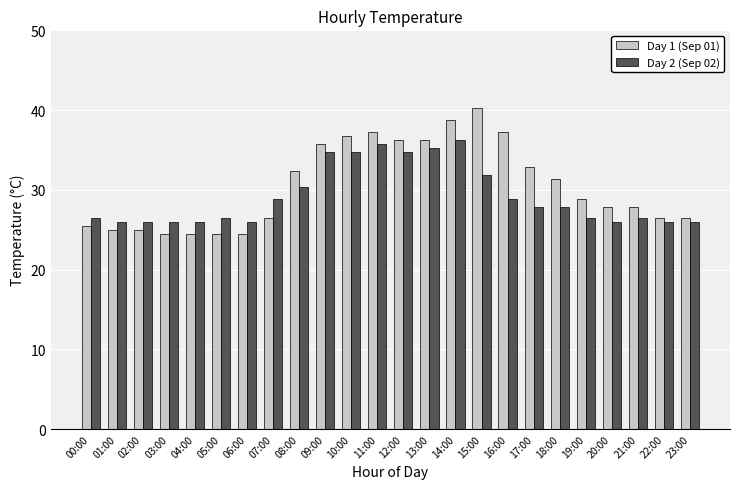

Between 05:00 and 12:00, which series saw the biggest shift?

Day 1 (Sep 01)